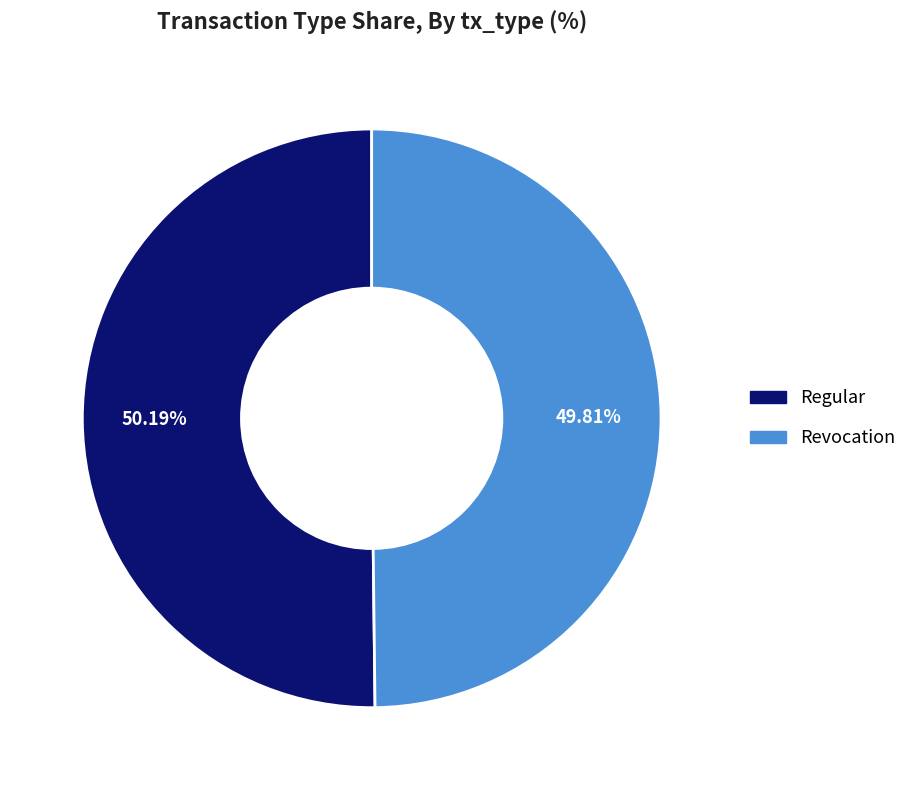

Is the sum of Revocation and Regular greater than half?

Yes